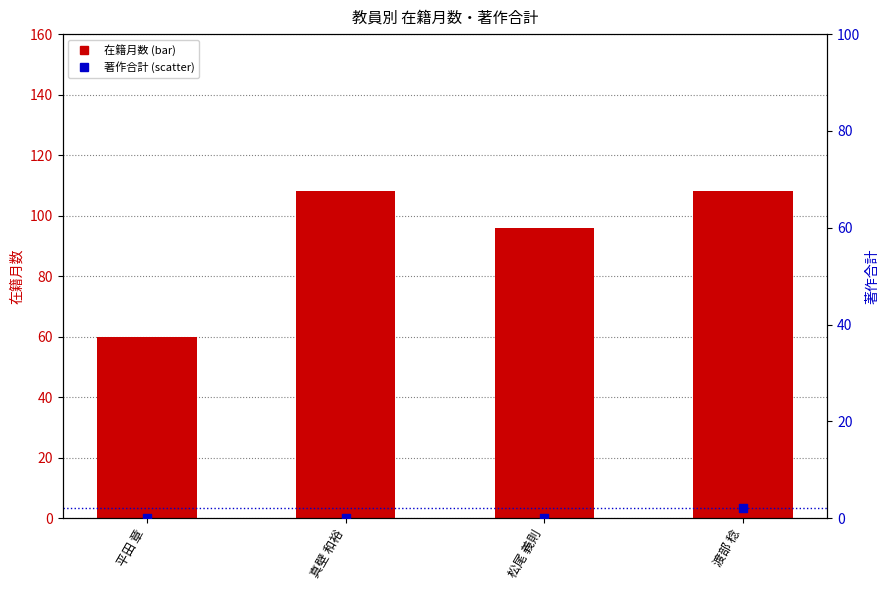

At which category is the sum across all series the highest?

渡部 稔